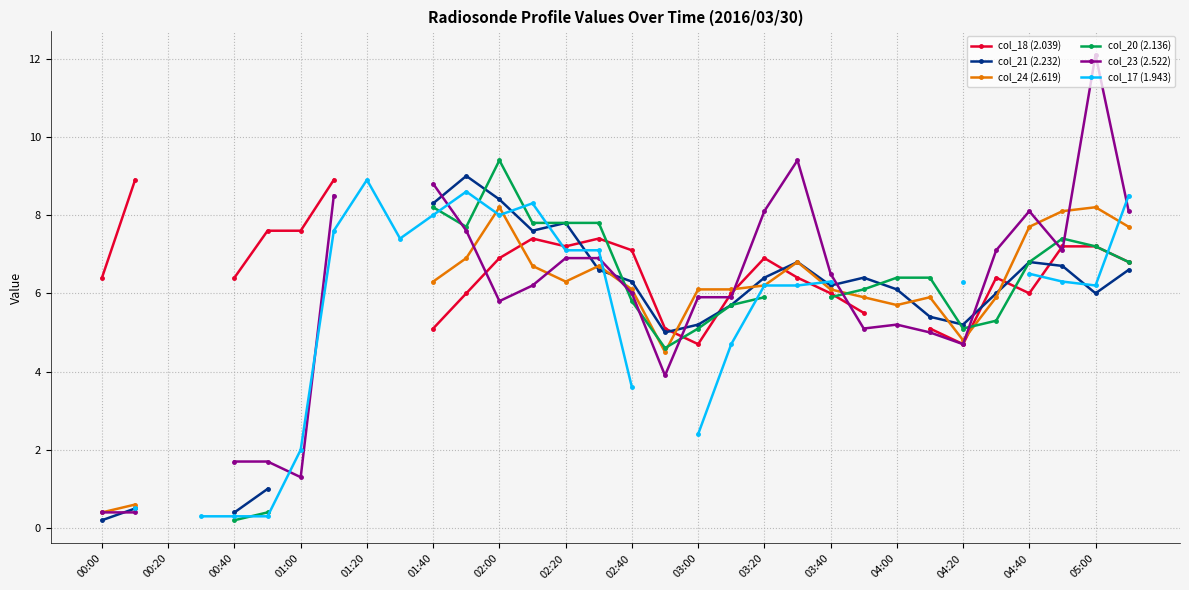

The value of col_21 (2.232) at 02:40 is 11.2. True or false?

False